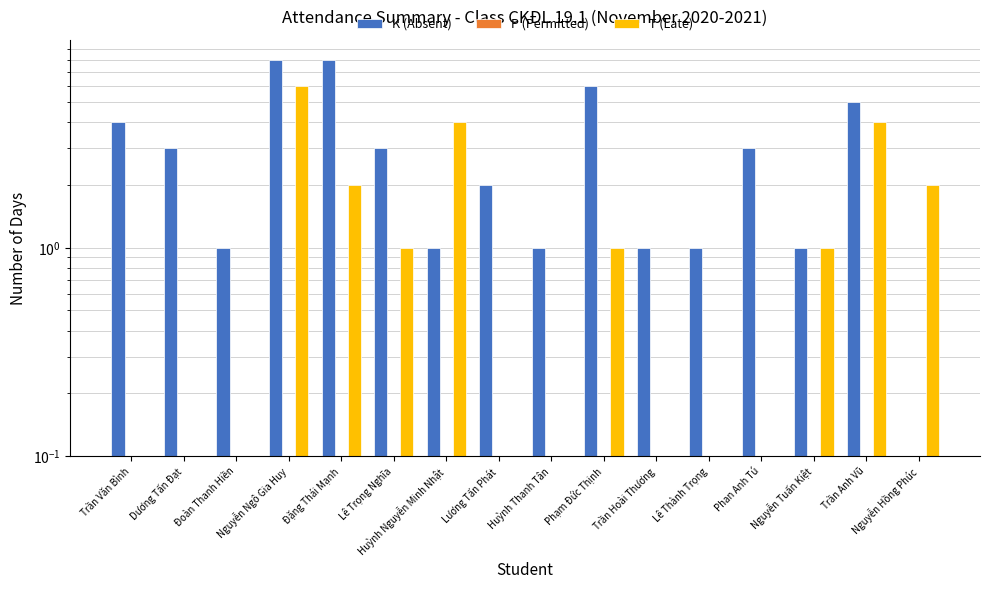

What is the approximate value of K (Absent) at Huỳnh Nguyễn Minh Nhật?

1.0